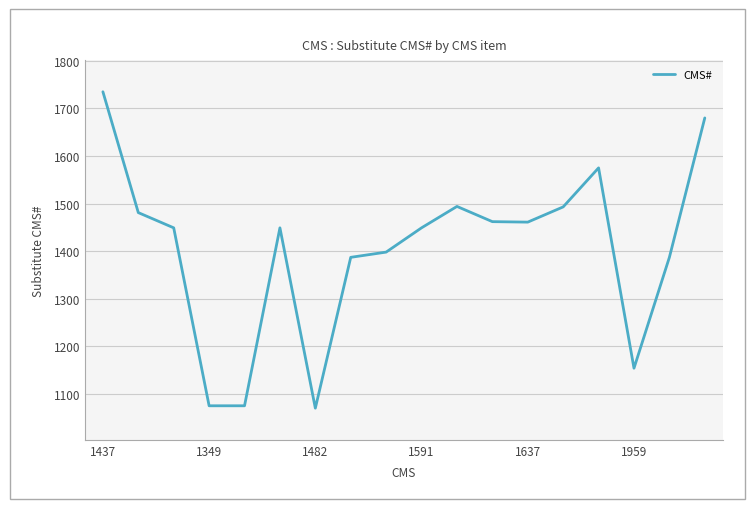

What is the smallest value displayed?

1070